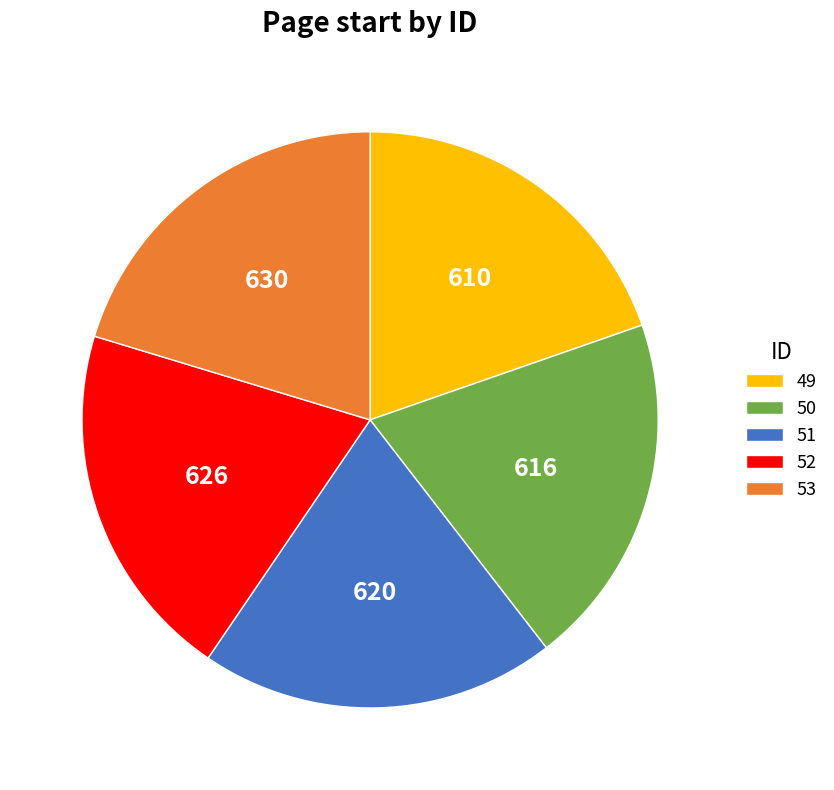

How many slices are in this pie chart?

5